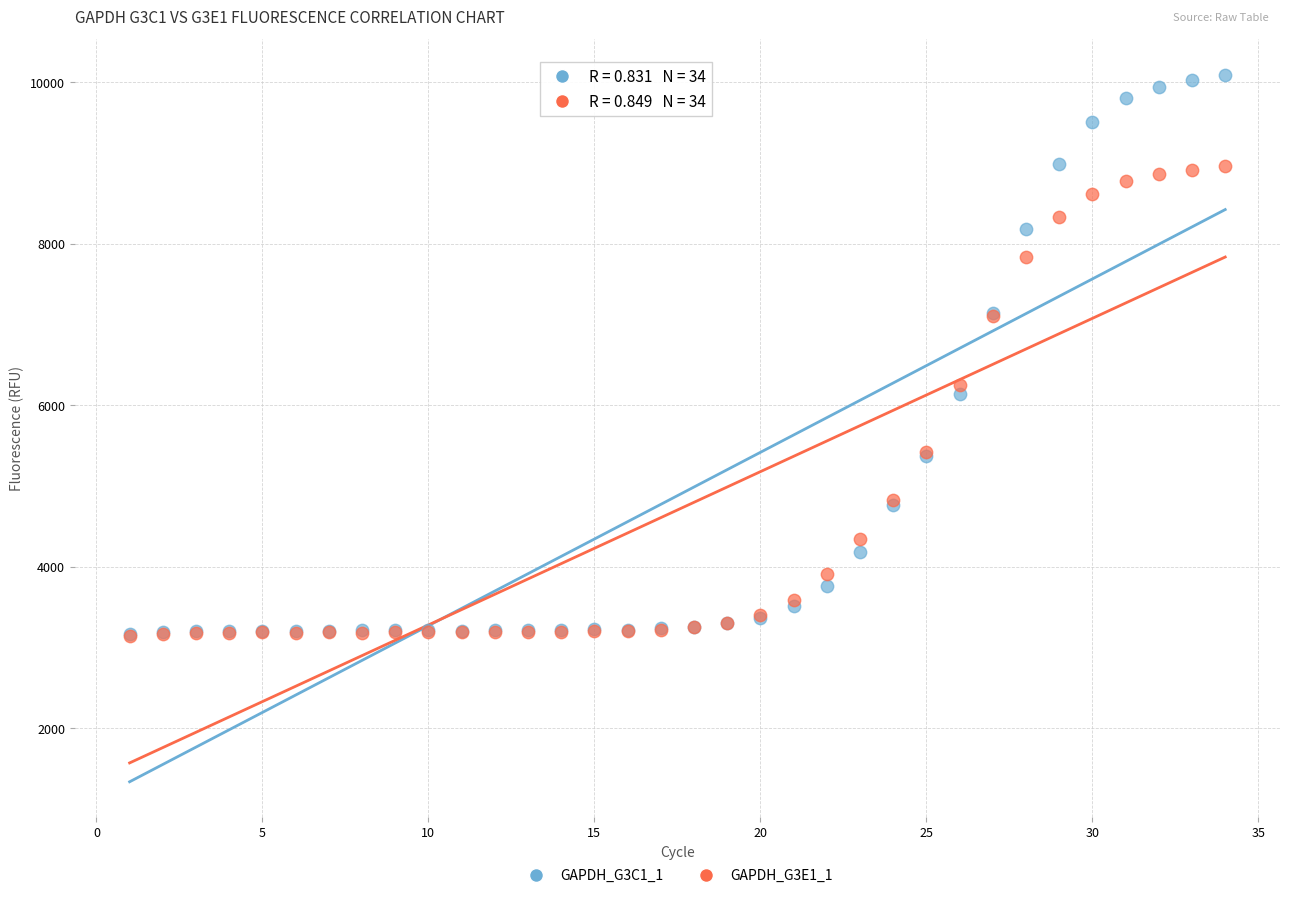

What are all the series names shown in the legend?

GAPDH_G3C1_1, GAPDH_G3E1_1